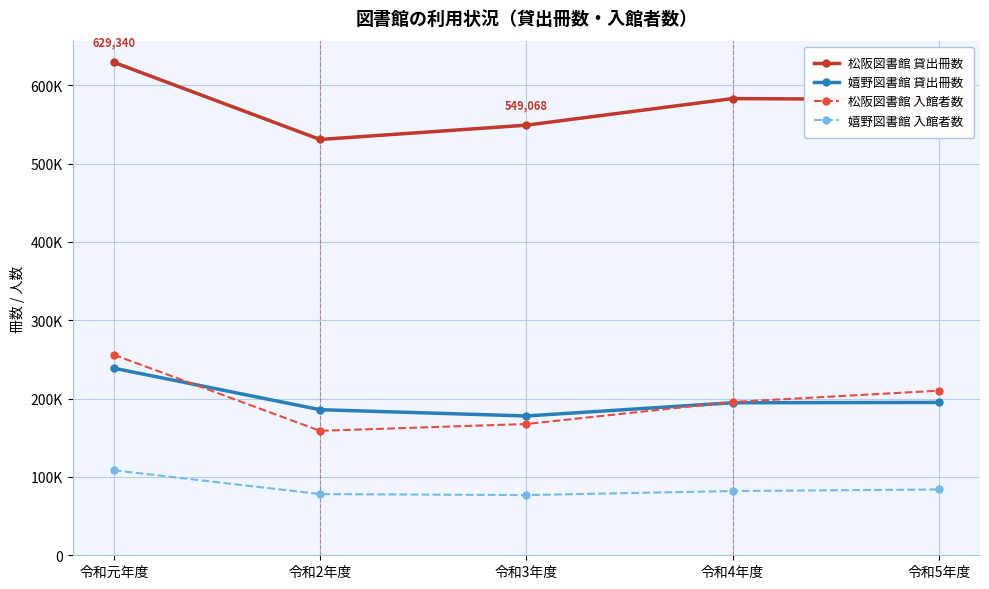

Is the value of 嬉野図書館 入館者数 at 令和3年度 greater than the value of 松阪図書館 貸出冊数 at 令和5年度?

No